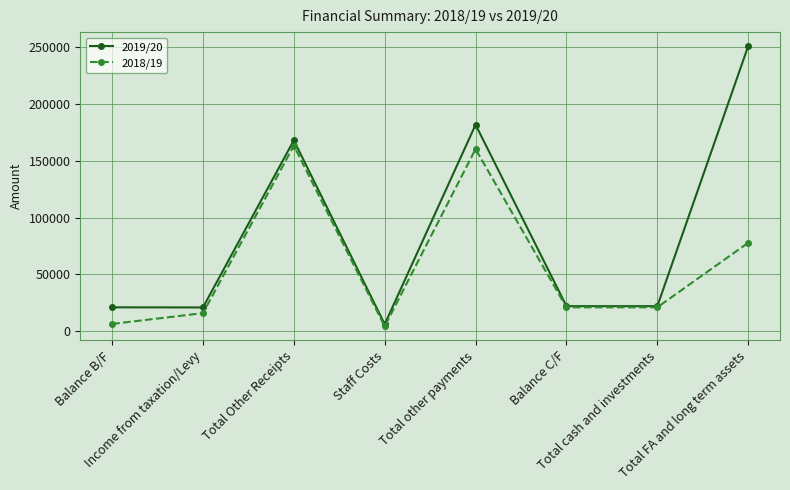

List the series in order of their peak value, highest first.

2019/20, 2018/19